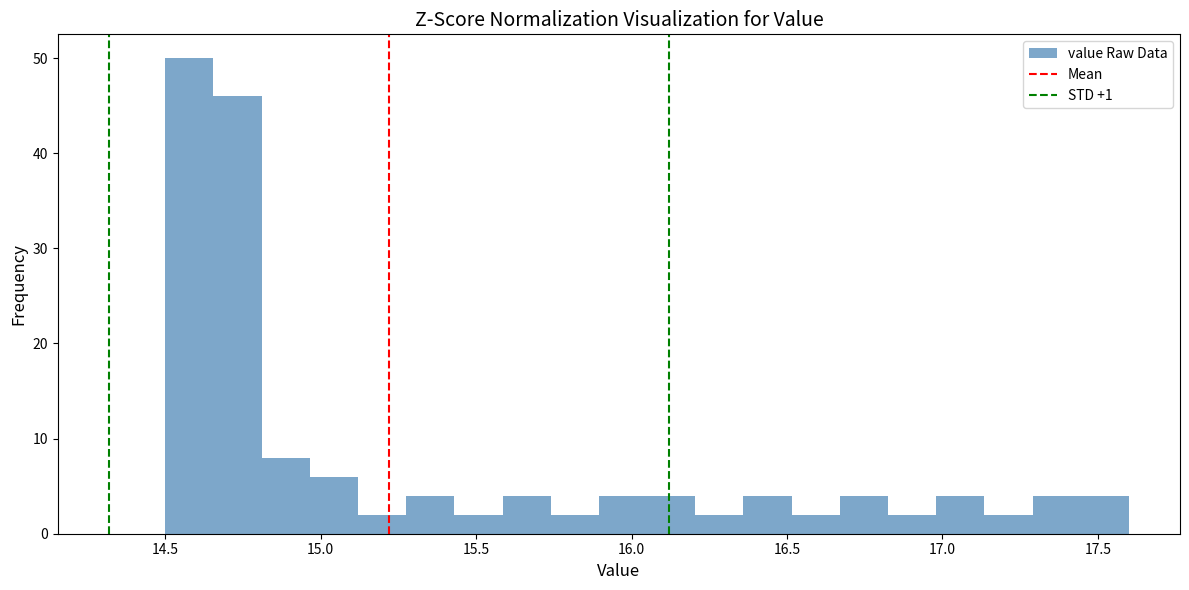

Around what value on the x-axis is the tallest bar? Give the approximate position of its centre, as read against the axis.

14.60